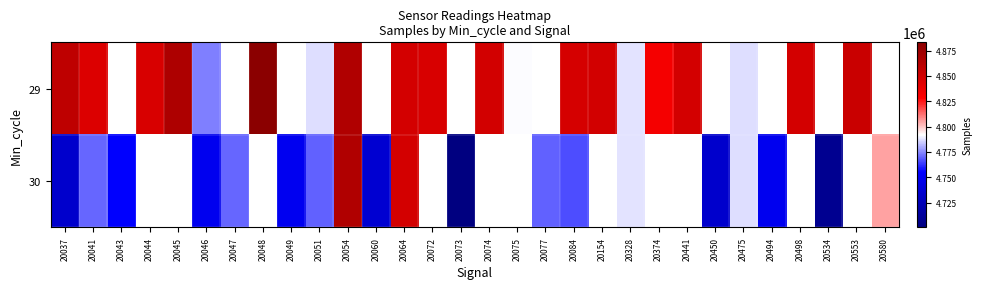

At which category is the sum across all series the highest?

20054